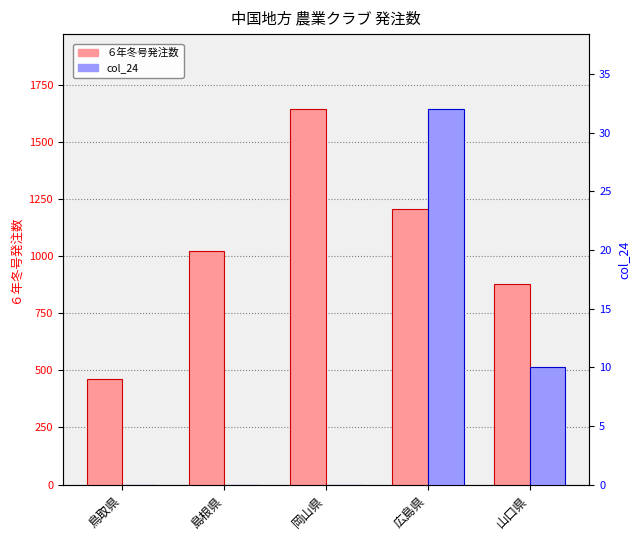

List the labels in order of col_24 value, smallest first.

鳥取県, 島根県, 岡山県, 山口県, 広島県